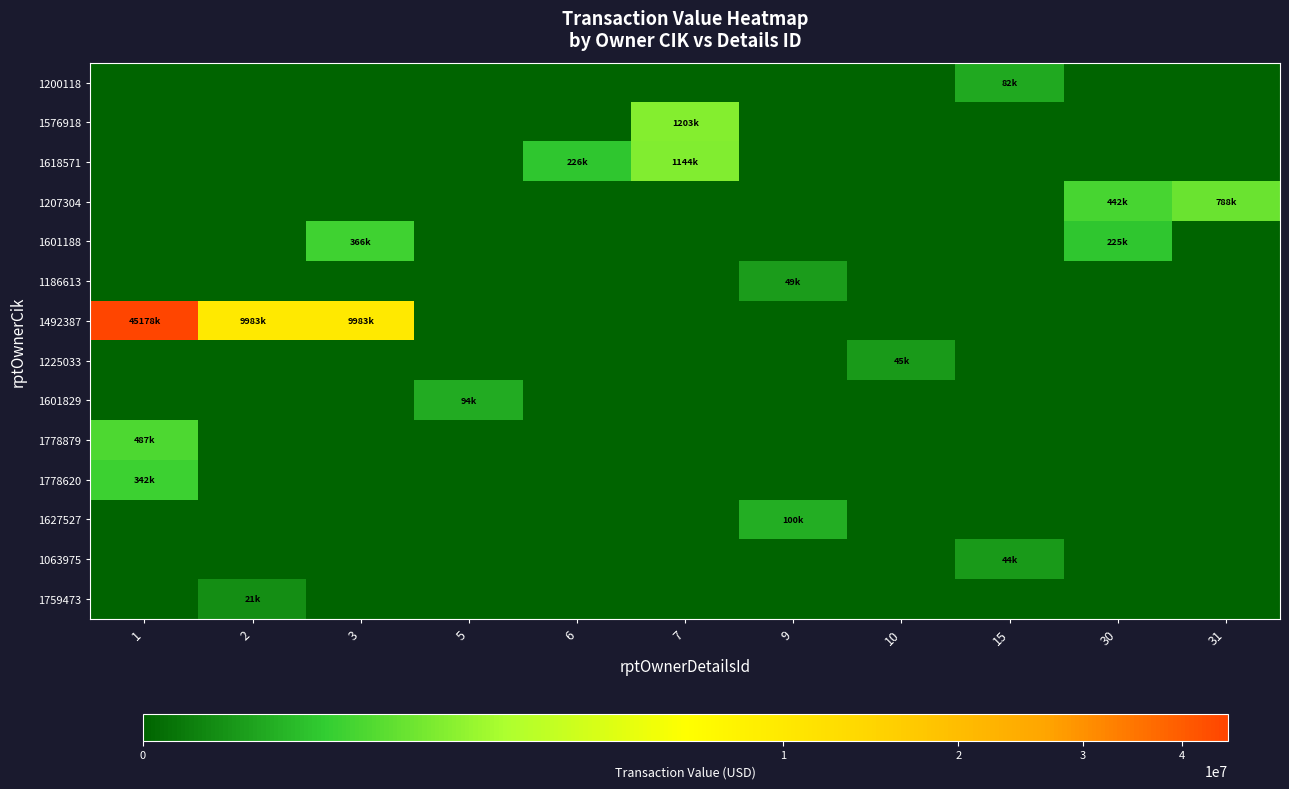

Reading right to left, list all the values displayed in this chart.

1200118: 31=0	30=0	15=82500	10=0	9=0	7=0	6=0	5=0	3=0	2=0	1=0
1576918: 31=0	30=0	15=0	10=0	9=0	7=1202867	6=0	5=0	3=0	2=0	1=0
1618571: 31=0	30=0	15=0	10=0	9=0	7=1143992	6=225949	5=0	3=0	2=0	1=0
1207304: 31=787570	30=441720	15=0	10=0	9=0	7=0	6=0	5=0	3=0	2=0	1=0
1601188: 31=0	30=225000	15=0	10=0	9=0	7=0	6=0	5=0	3=366250	2=0	1=0
1186613: 31=0	30=0	15=0	10=0	9=49250	7=0	6=0	5=0	3=0	2=0	1=0
1492387: 31=0	30=0	15=0	10=0	9=0	7=0	6=0	5=0	3=9982918	2=9982918	1=45177500
1225033: 31=0	30=0	15=0	10=45155	9=0	7=0	6=0	5=0	3=0	2=0	1=0
1601829: 31=0	30=0	15=0	10=0	9=0	7=0	6=0	5=94492	3=0	2=0	1=0
1778879: 31=0	30=0	15=0	10=0	9=0	7=0	6=0	5=0	3=0	2=0	1=486950
1778620: 31=0	30=0	15=0	10=0	9=0	7=0	6=0	5=0	3=0	2=0	1=341888
1627527: 31=0	30=0	15=0	10=0	9=100470	7=0	6=0	5=0	3=0	2=0	1=0
1063975: 31=0	30=0	15=44352	10=0	9=0	7=0	6=0	5=0	3=0	2=0	1=0
1759473: 31=0	30=0	15=0	10=0	9=0	7=0	6=0	5=0	3=0	2=20550	1=0